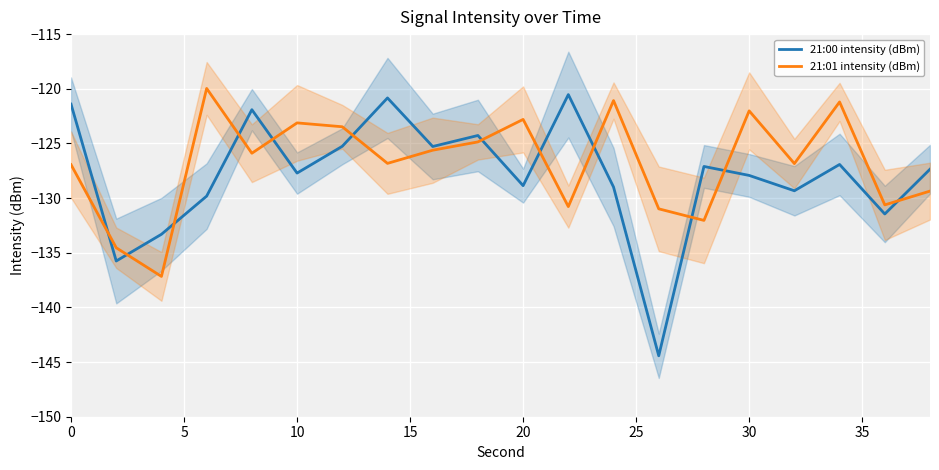

True or false: 21:01 intensity (dBm) has a value of -65.3 at 10.

False